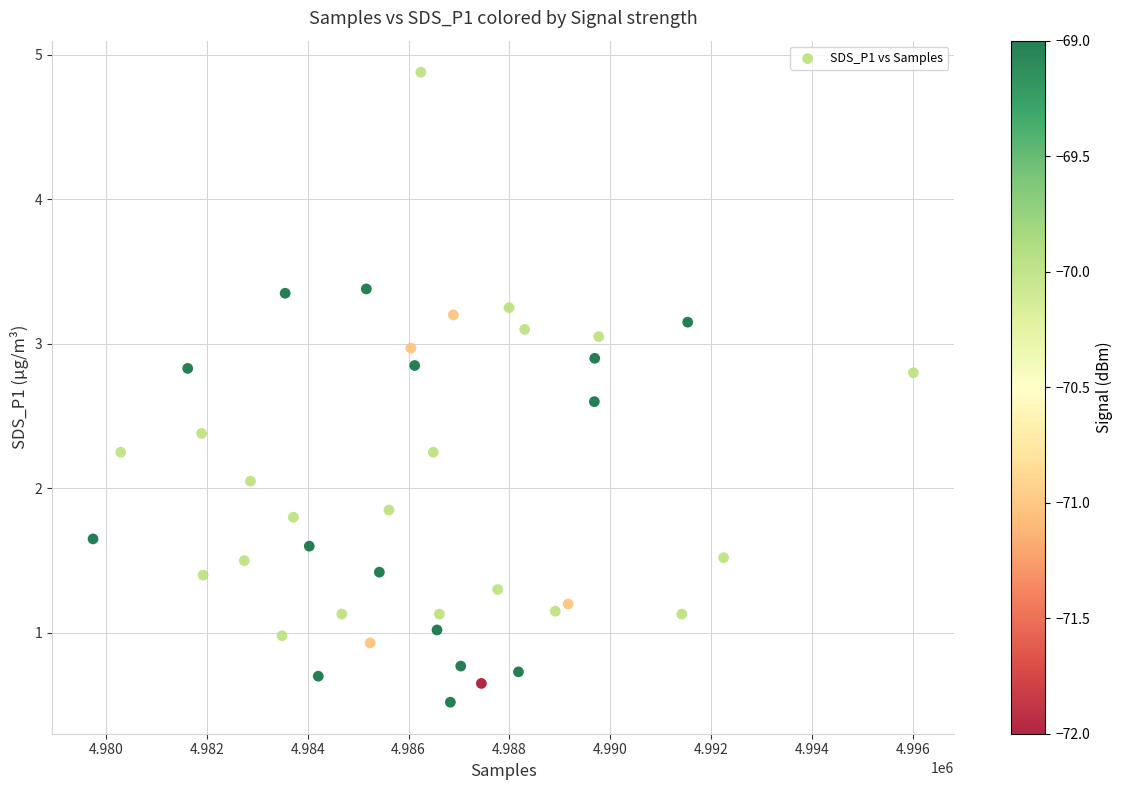

What is the range of Y values (max minus min)?

4.4